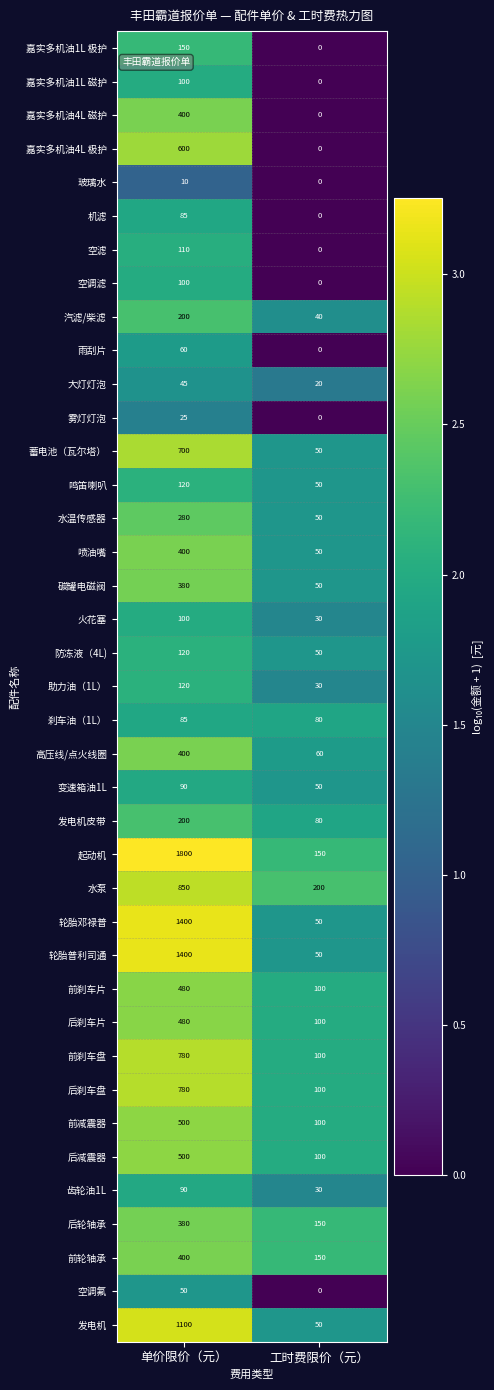

What is the average value of the 防冻液（4L) series?

85